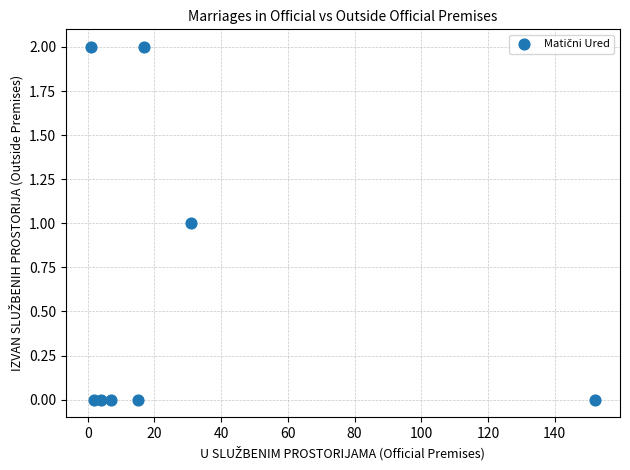

What is the range of X values (max minus min)?

151